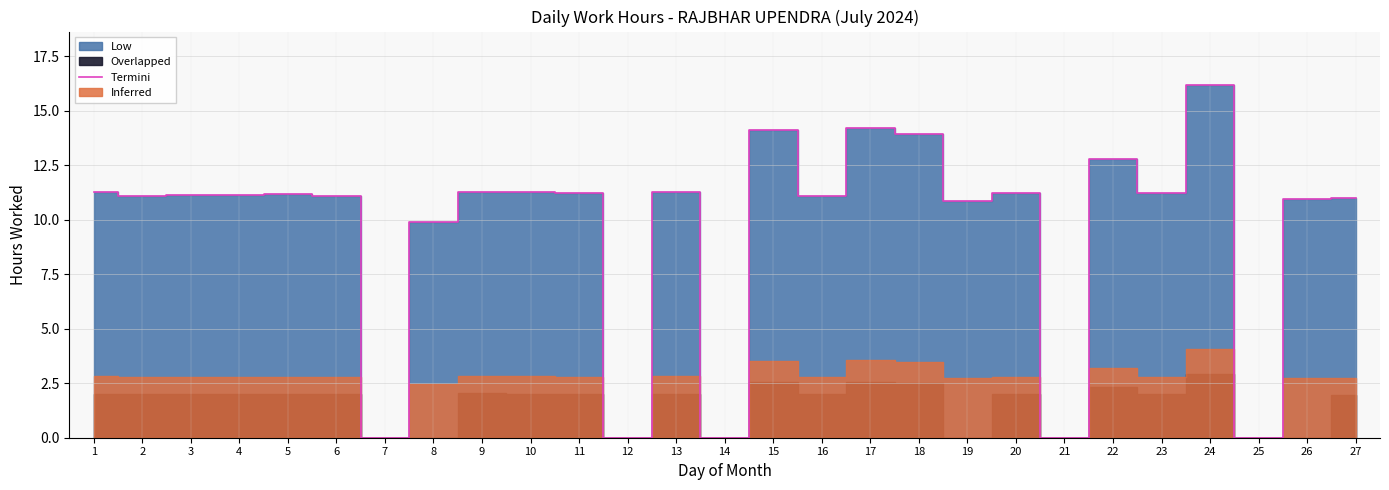

The value at 13 is 20.0. True or false?

False